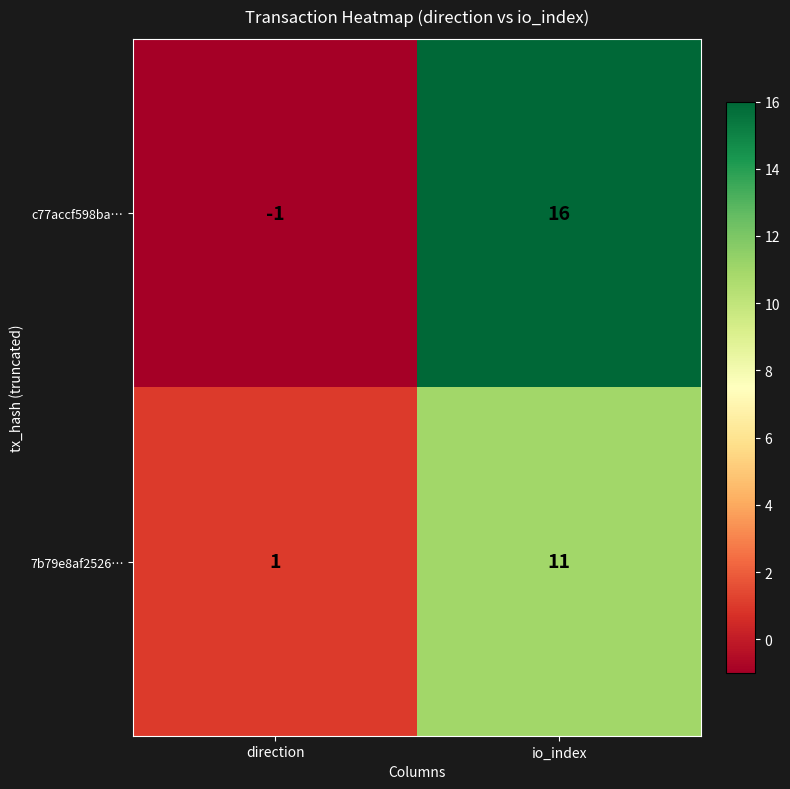

Which series changed the most between direction and io_index?

c77accf598ba…